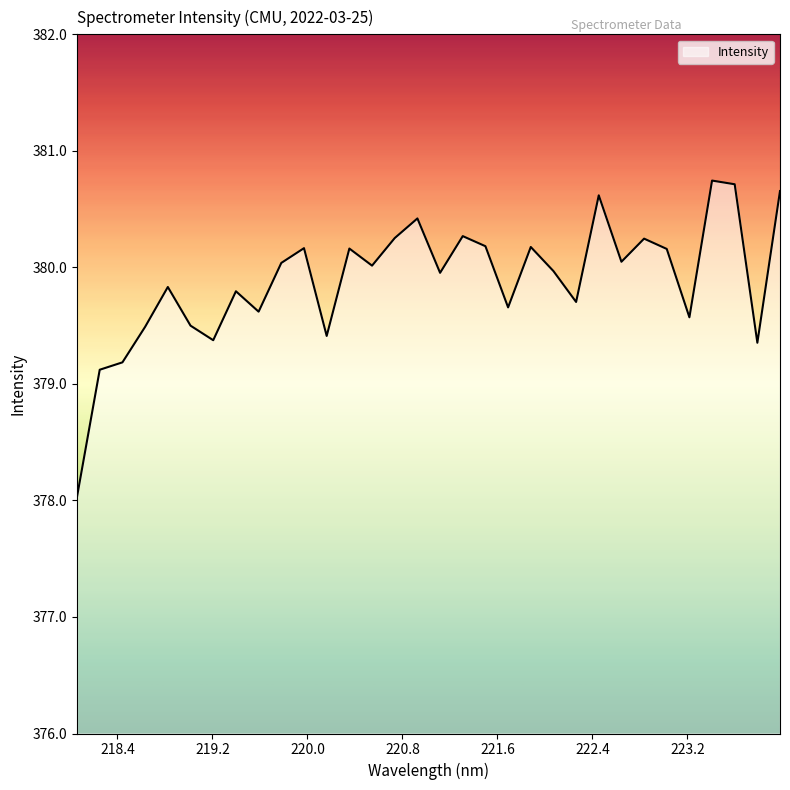

What is the smallest value displayed?

378.0